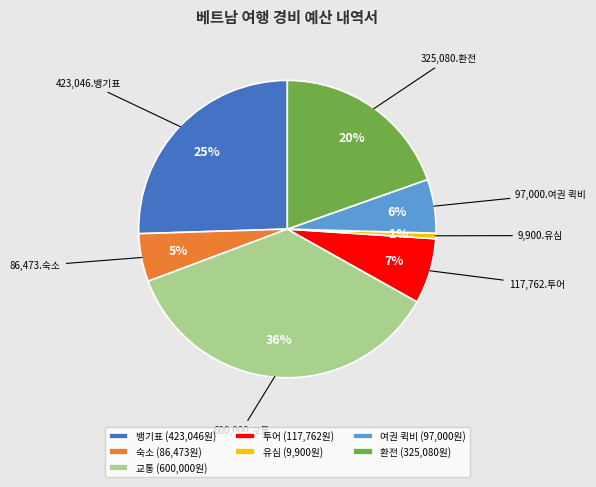

Between 여권 퀵비 (97,000원) and 뱅기표 (423,046원), which is larger?

뱅기표 (423,046원)